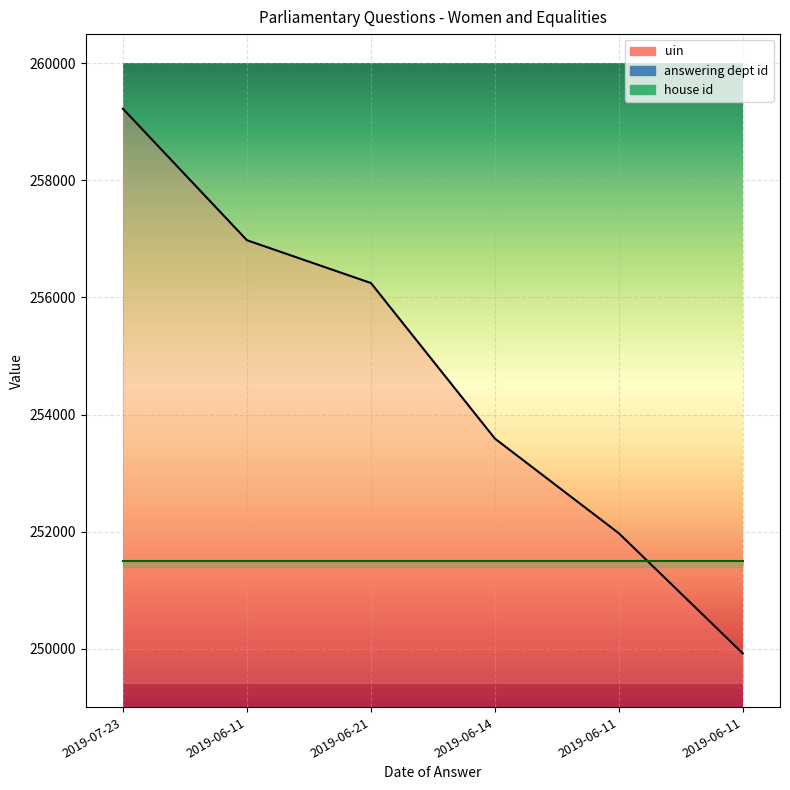

True or false: answering dept id has more than 1 points higher than both neighbors.

False